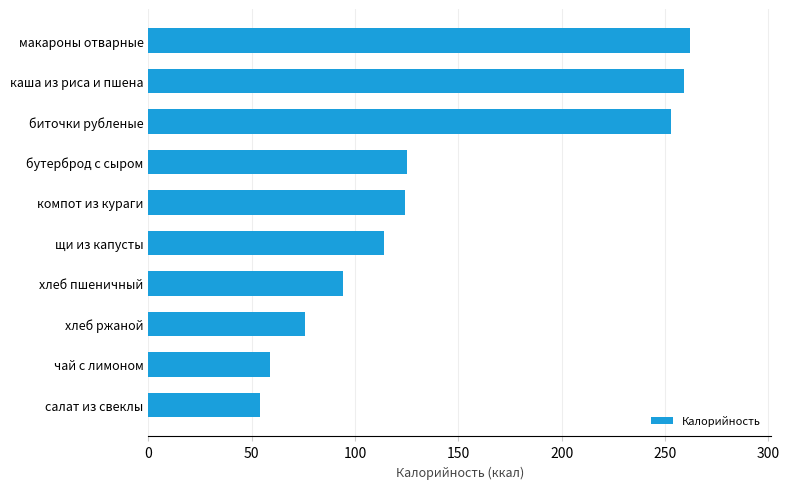

Which label corresponds to the largest value in the chart?

макароны отварные